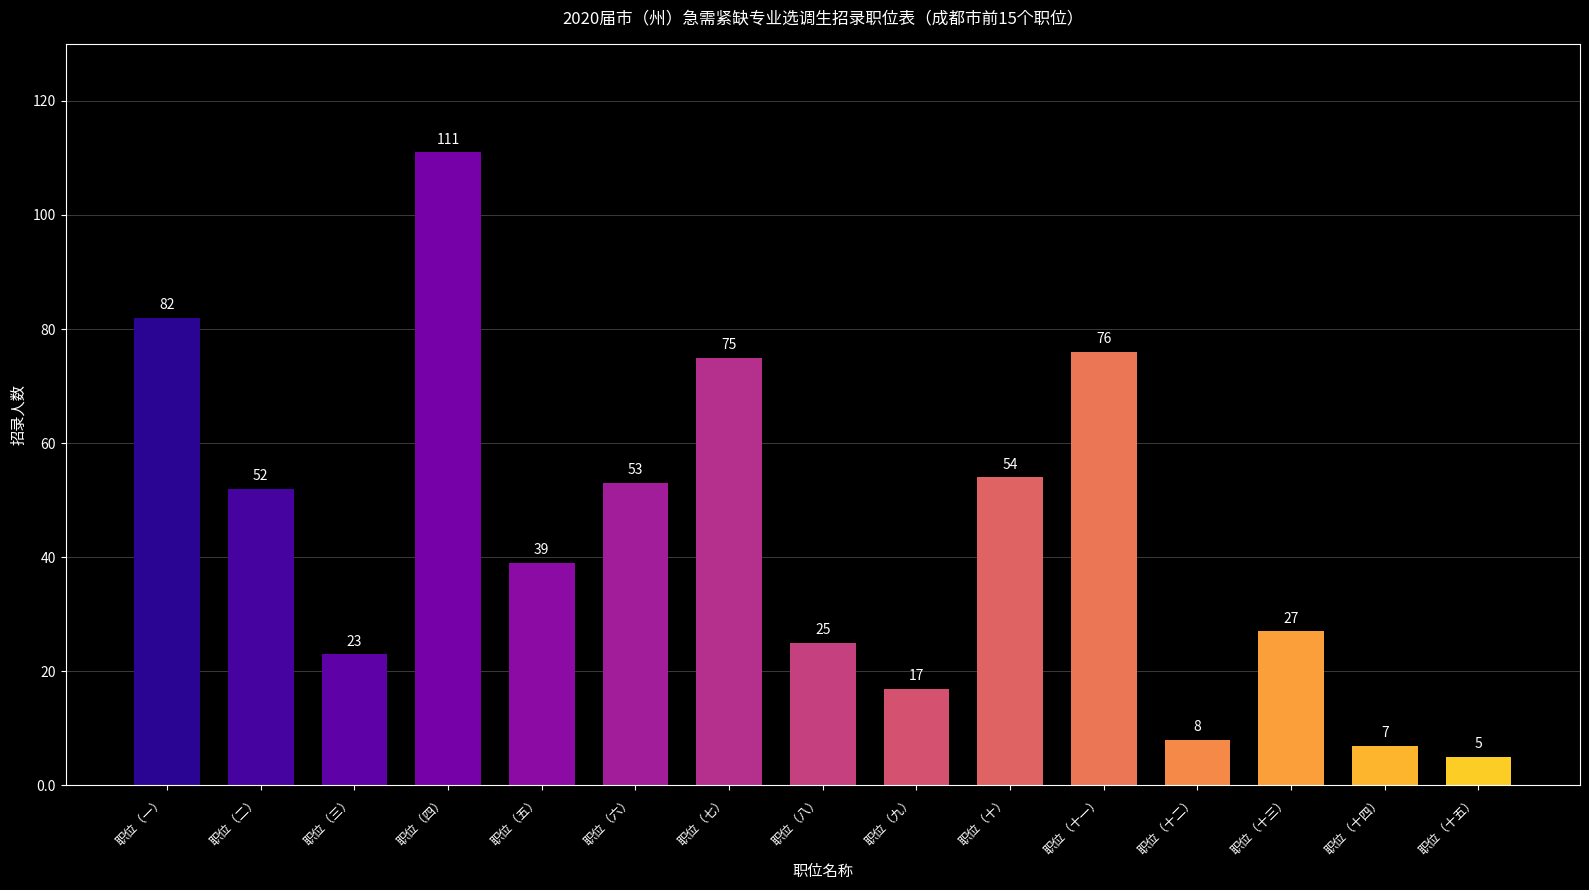

Which label corresponds to the largest value in the chart?

职位（四）